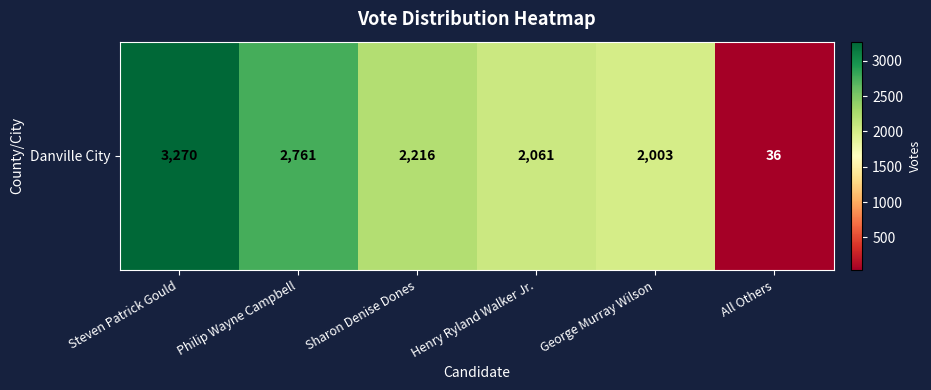

The chart shows a value of 817 at Henry Ryland Walker Jr.. True or false?

False